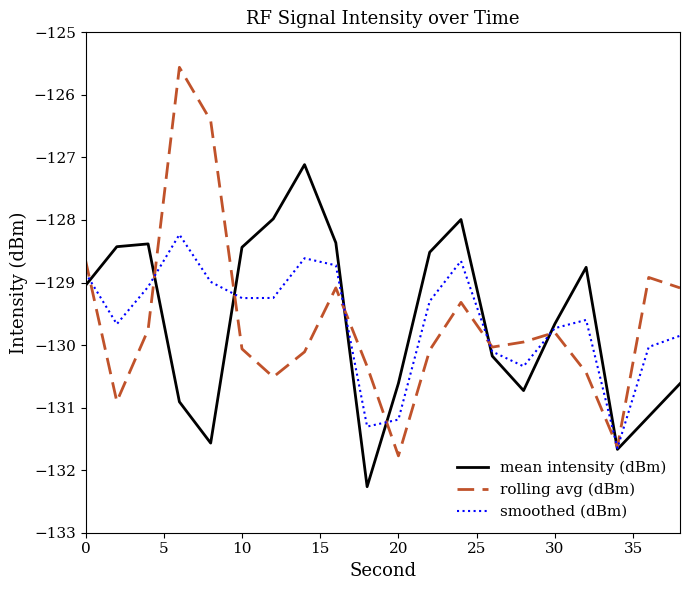

Is this an area chart (filled region under the line)?

No